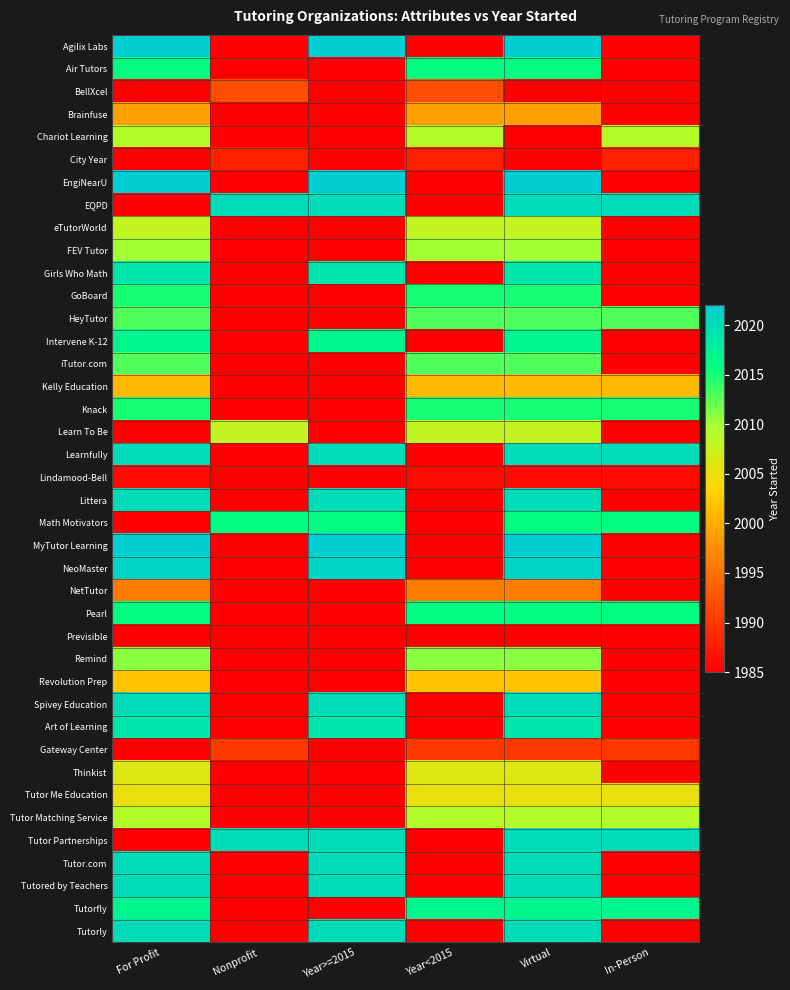

What is the spread (max minus min) of values at Nonprofit?

40